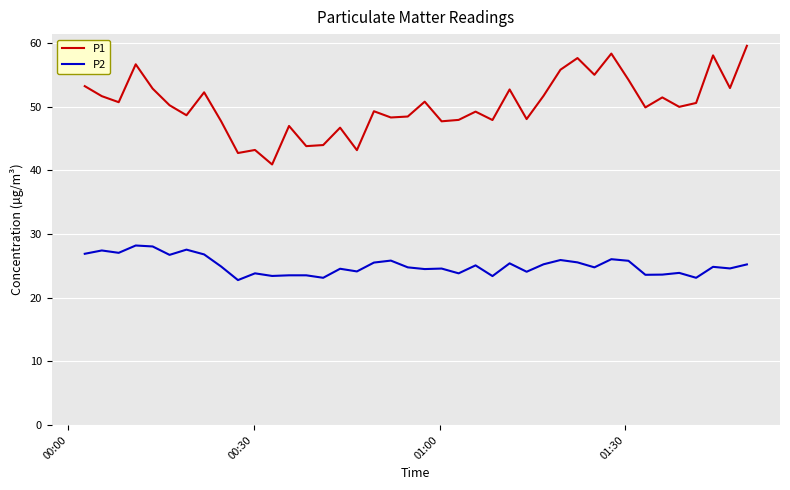

Rank the series by their average value, from lowest to highest.

P2, P1